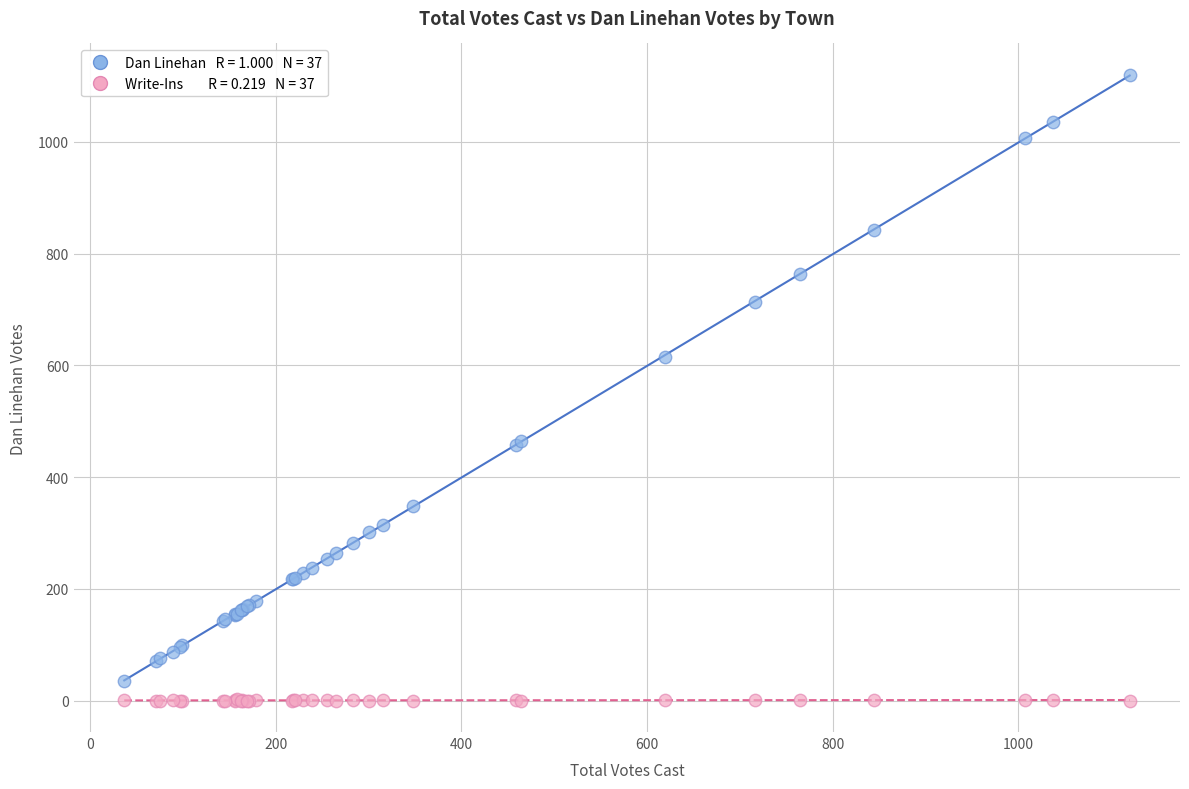

Across all series, what Y value is closest to 560?

615